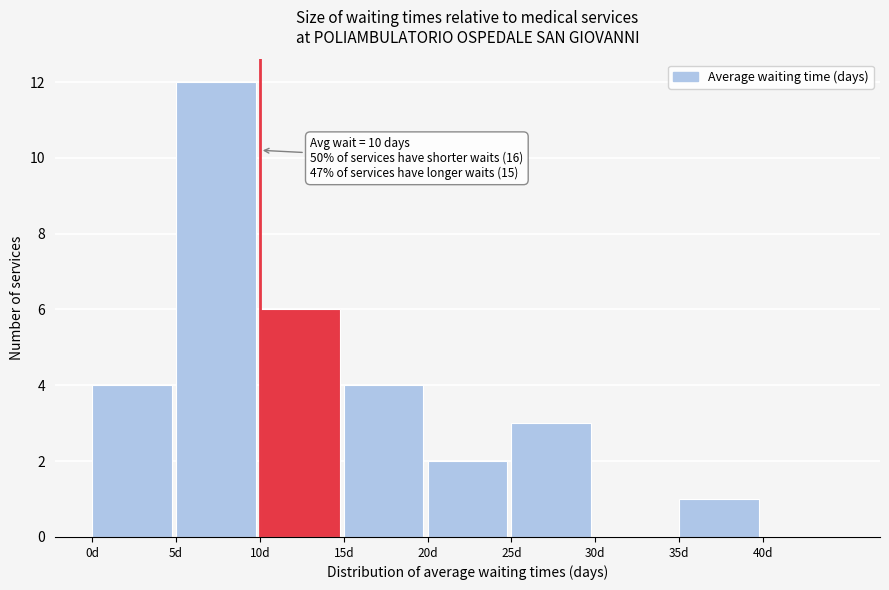

Over which range of the x-axis is the bar tallest?

5 to 10